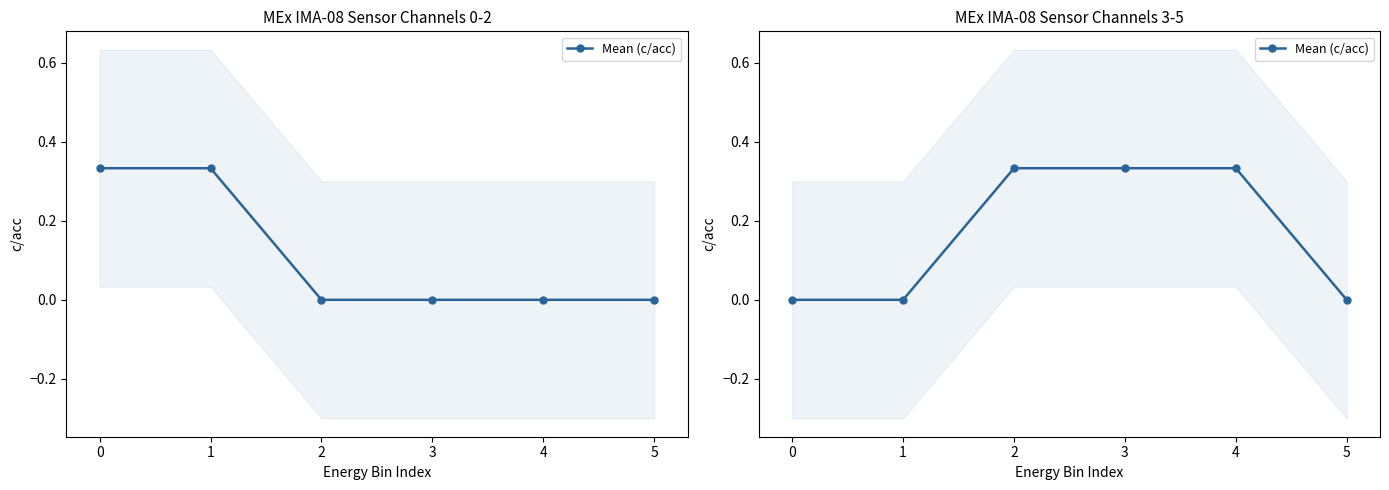

True or false: the data has more than 2 interior local peaks.

False